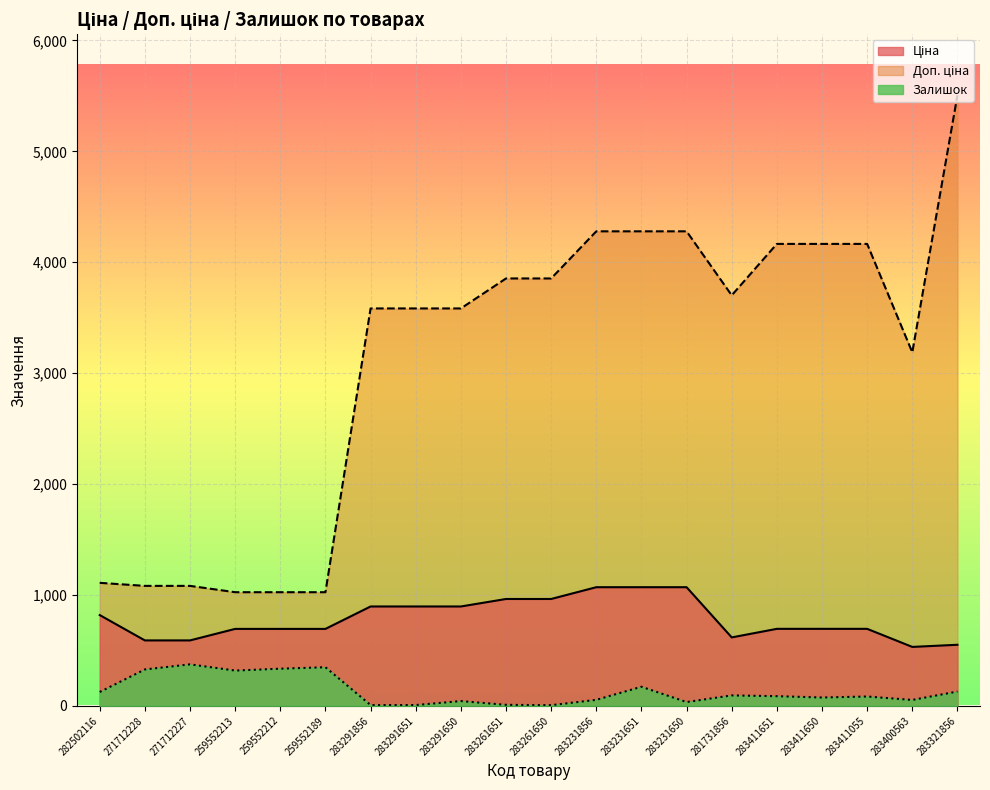

True or false: Доп. ціна and Ціна intersect in this chart.

False